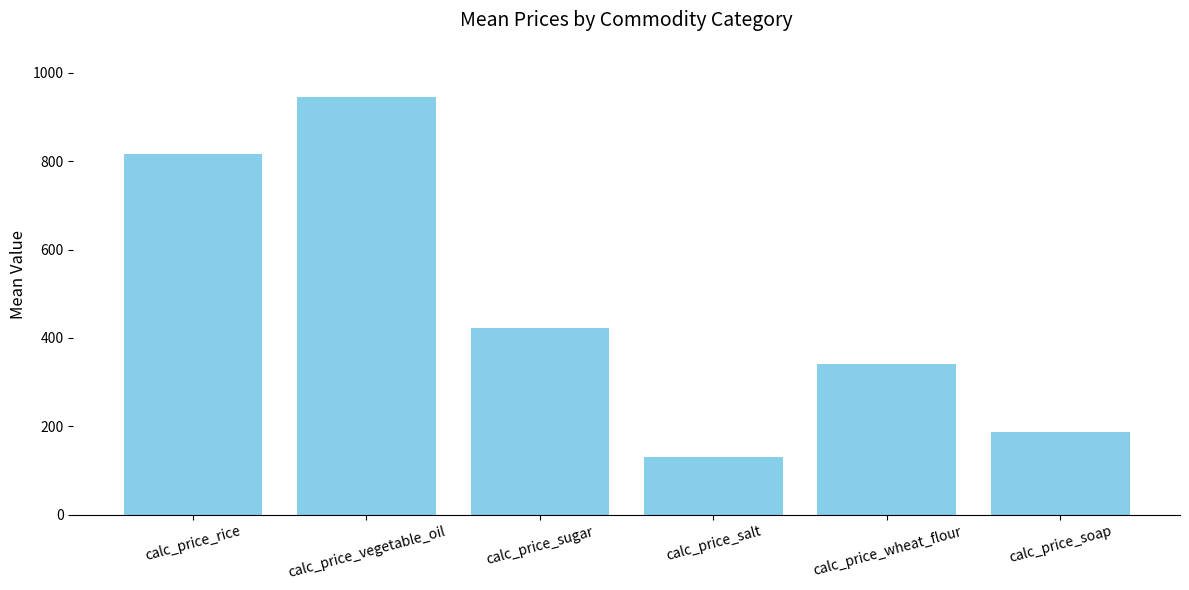

Which label corresponds to the largest value in the chart?

calc_price_vegetable_oil